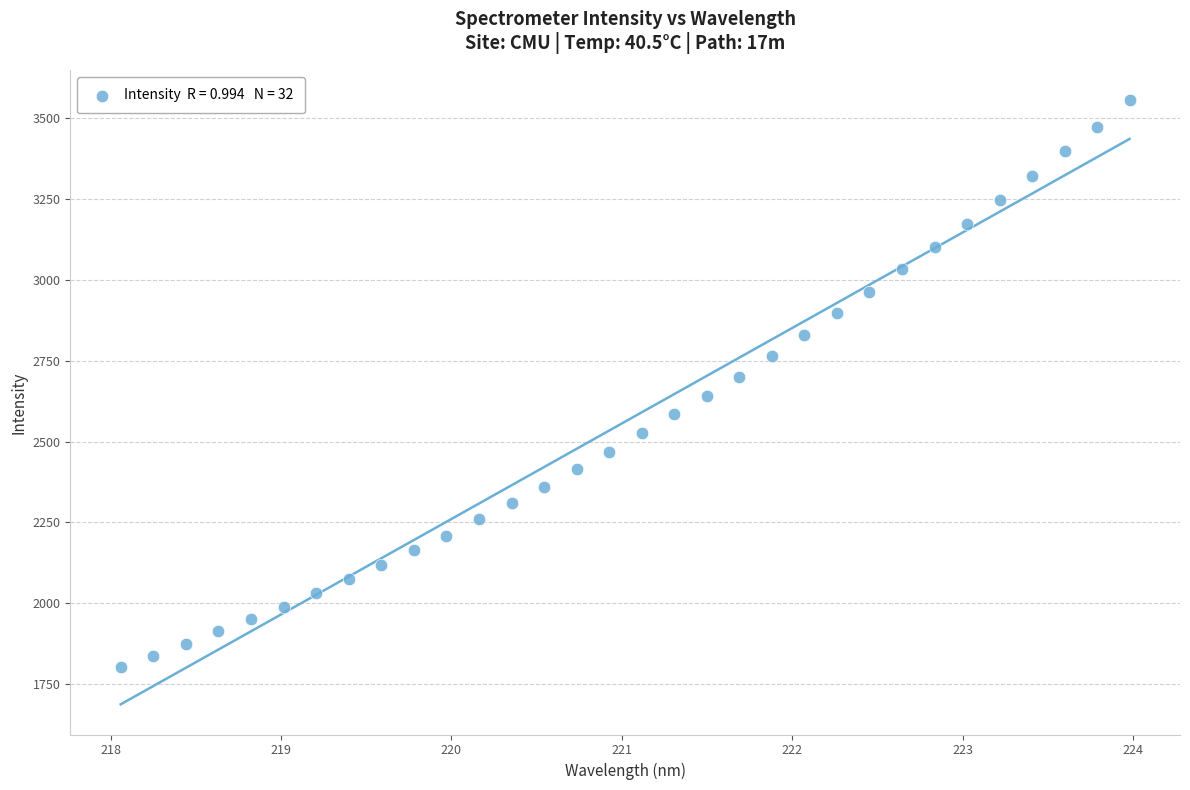

What is the range of X values (max minus min)?

5.9